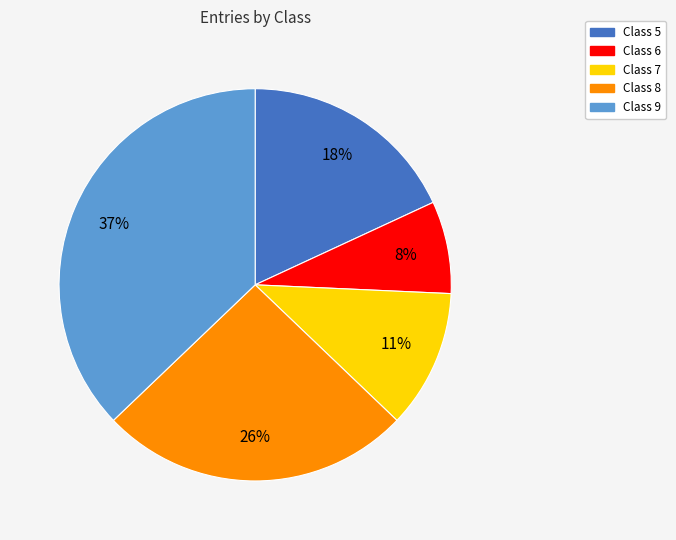

Which category has the biggest portion of the pie?

Class 9